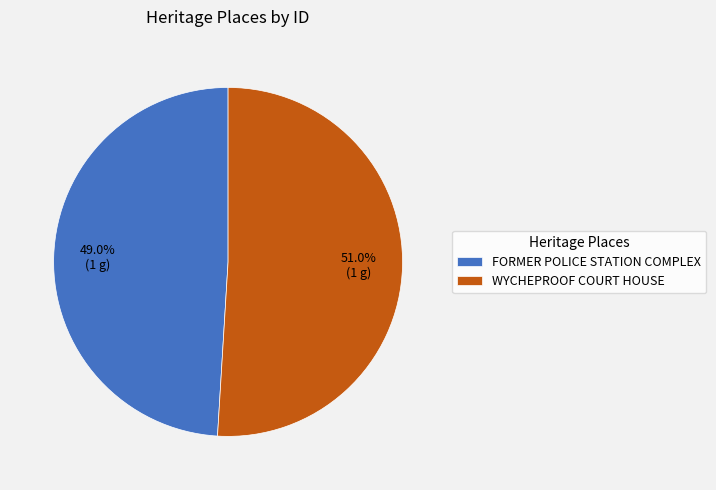

To the nearest percent, what percentage of the pie is WYCHEPROOF COURT HOUSE?

51%